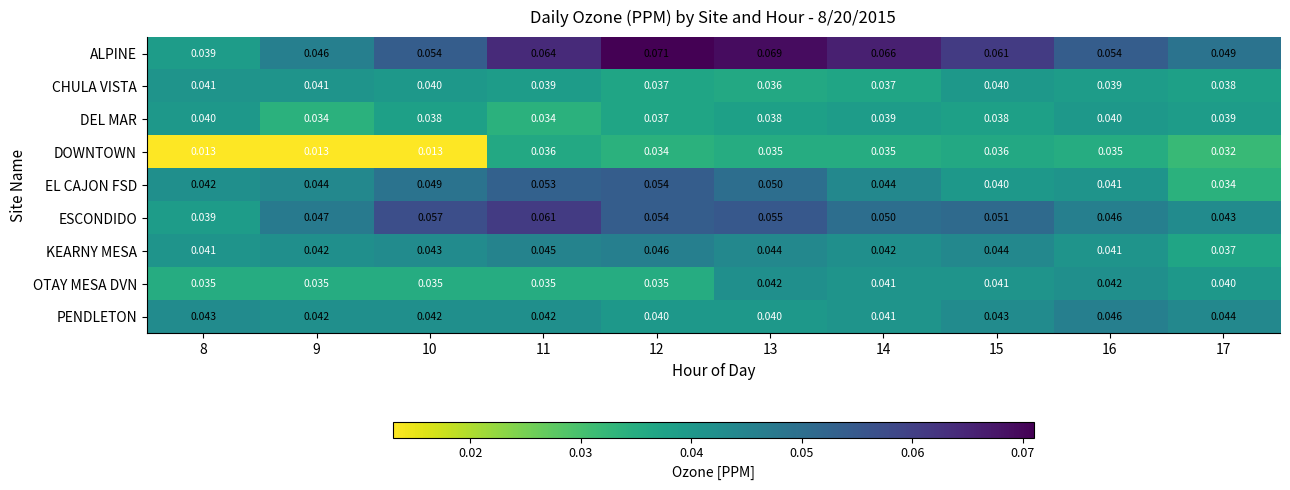

At 11, list the series in order from smallest to largest.

DEL MAR, OTAY MESA DVN, DOWNTOWN, CHULA VISTA, PENDLETON, KEARNY MESA, EL CAJON FSD, ESCONDIDO, ALPINE